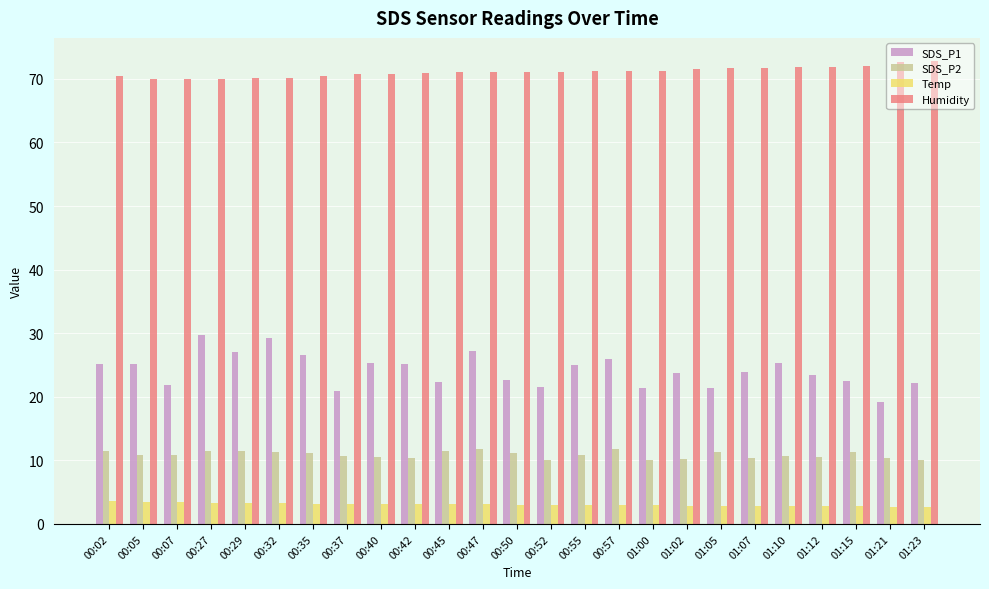

Does the chart contain stacked bars?

No